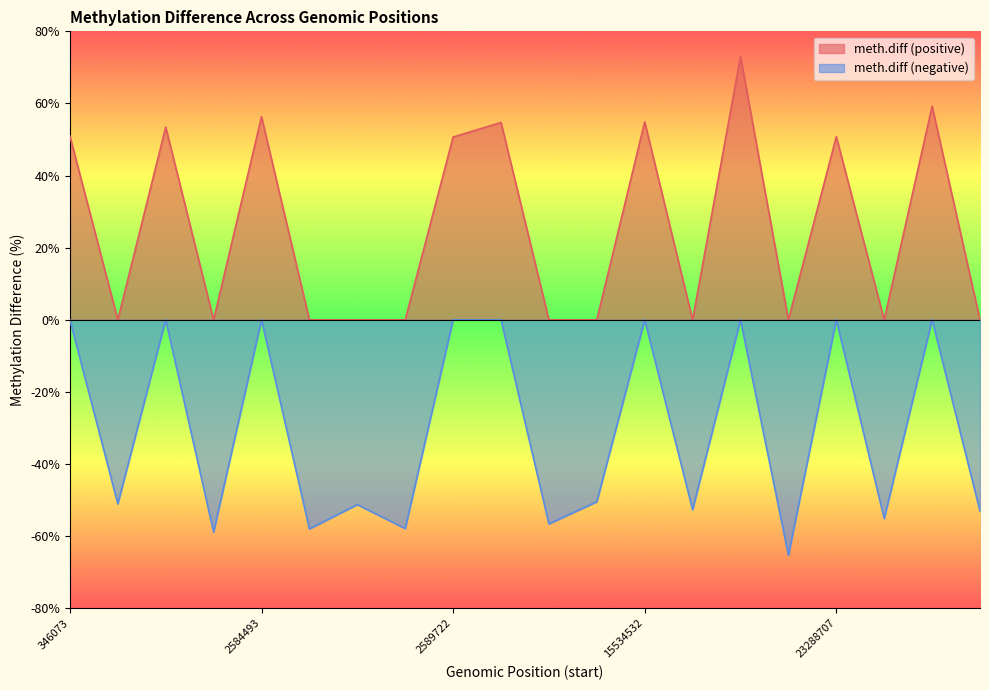

List the labels in order of value, largest first.

19482570, 25201661, 2584493, 15534532, 4286287, 1959000, 346073, 23288707, 2589722, 990997, 2541728, 2586510, 2588795, 2588796, 4288214, 15389759, 17500582, 21941412, 24245856, 25437703